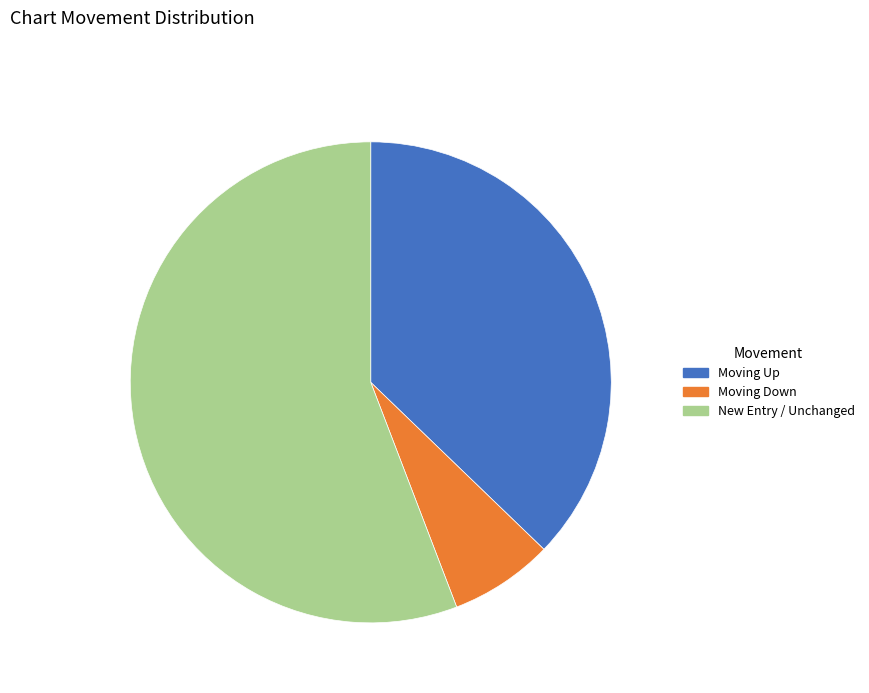

Count the number of slices in the pie.

3